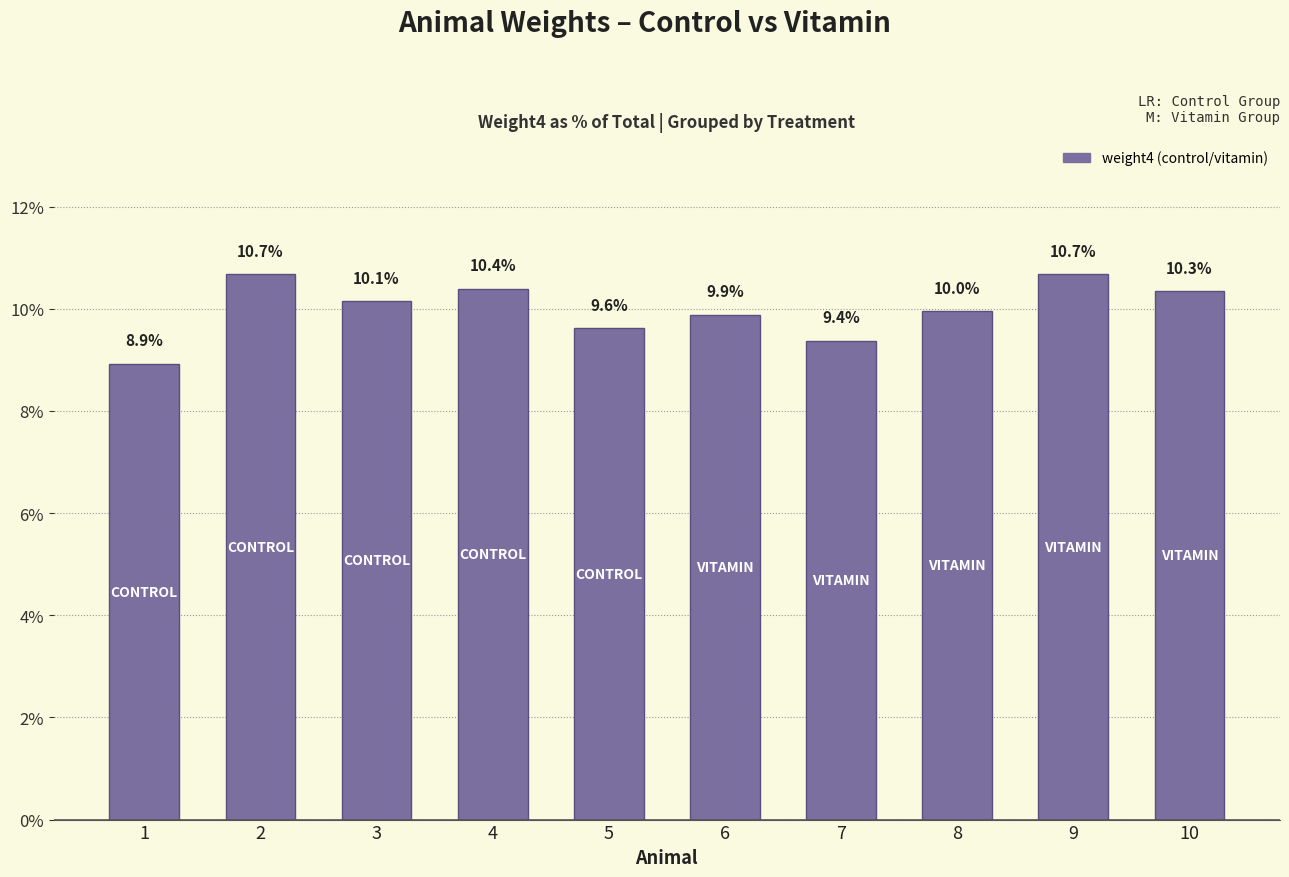

The chart shows a value of 9.6 at 5. True or false?

True